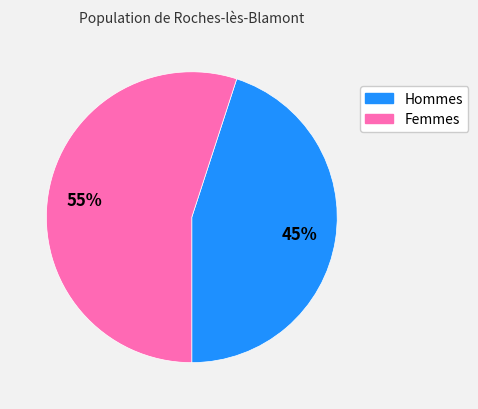

Combined, do Femmes and Hommes account for over 50%?

Yes